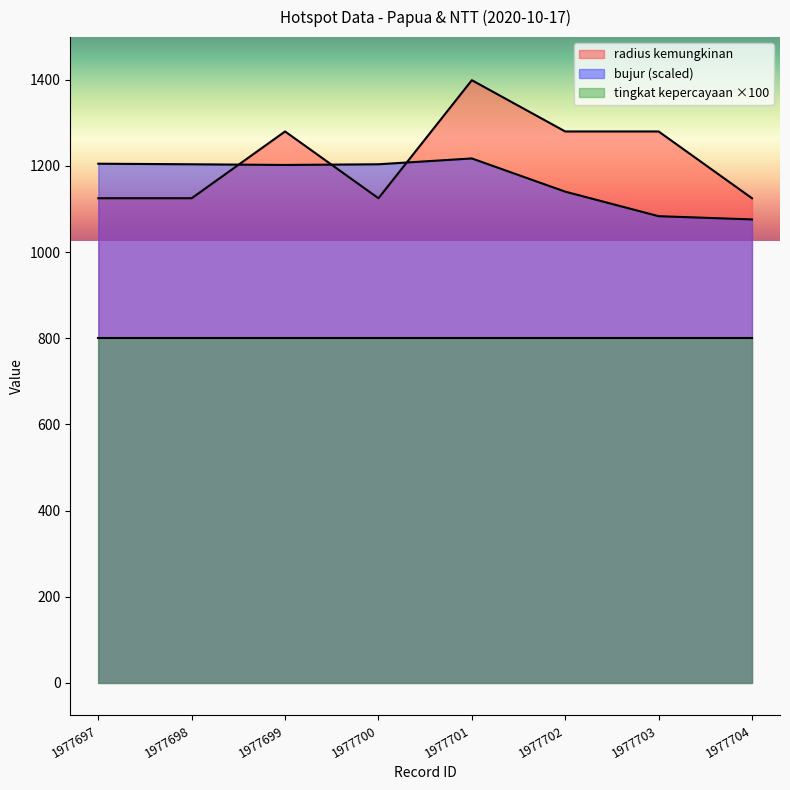

What is the sum of all bujur values?

9331.9